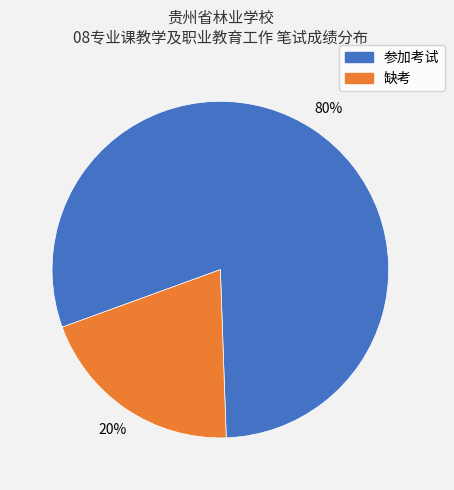

To the nearest percent, what is the average slice percentage?

50%